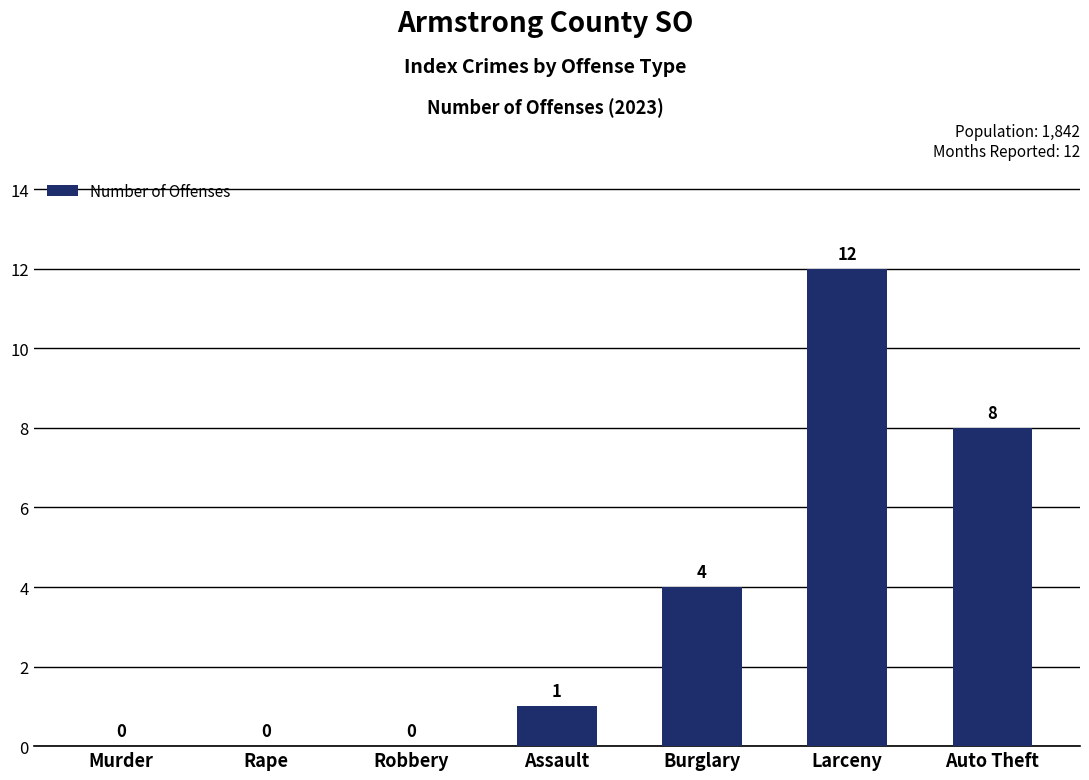

Reading right to left, extract all data points from this chart.

Auto Theft=8	Larceny=12	Burglary=4	Assault=1	Robbery=0	Rape=0	Murder=0